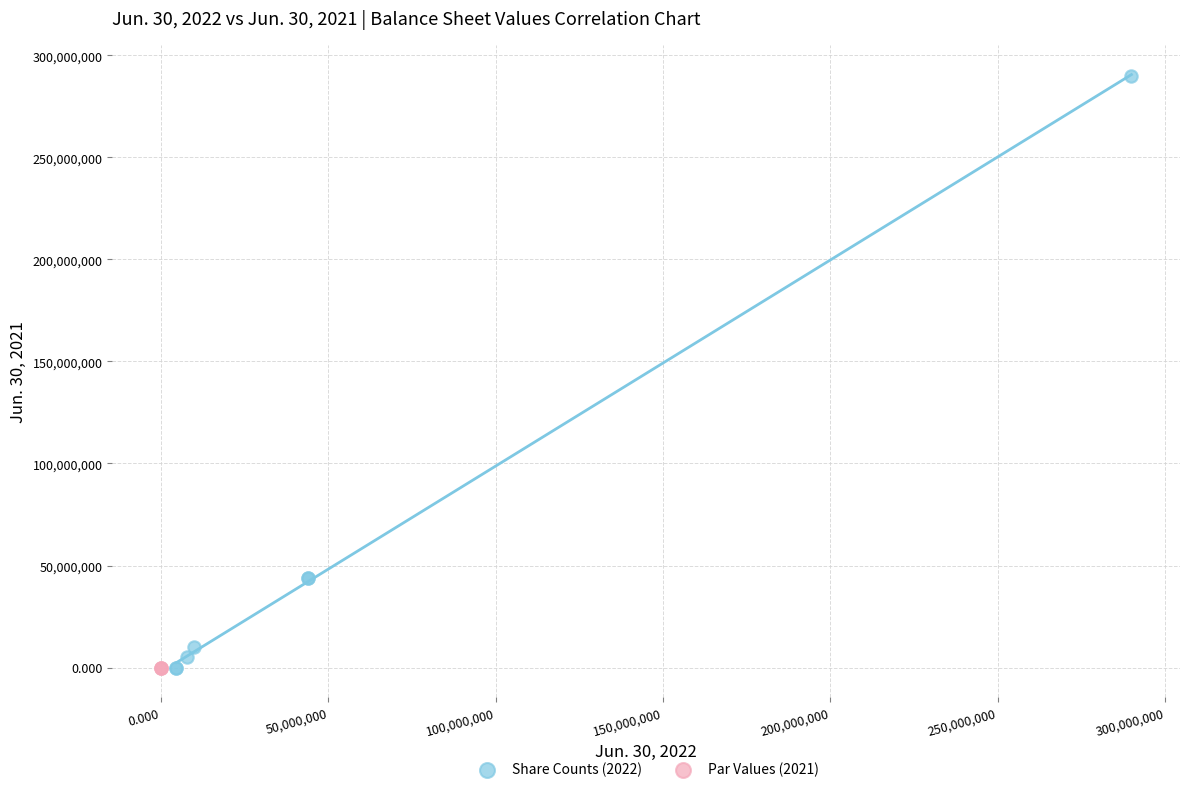

What are all the series names shown in the legend?

Share Counts (2022), Par Values (2021)